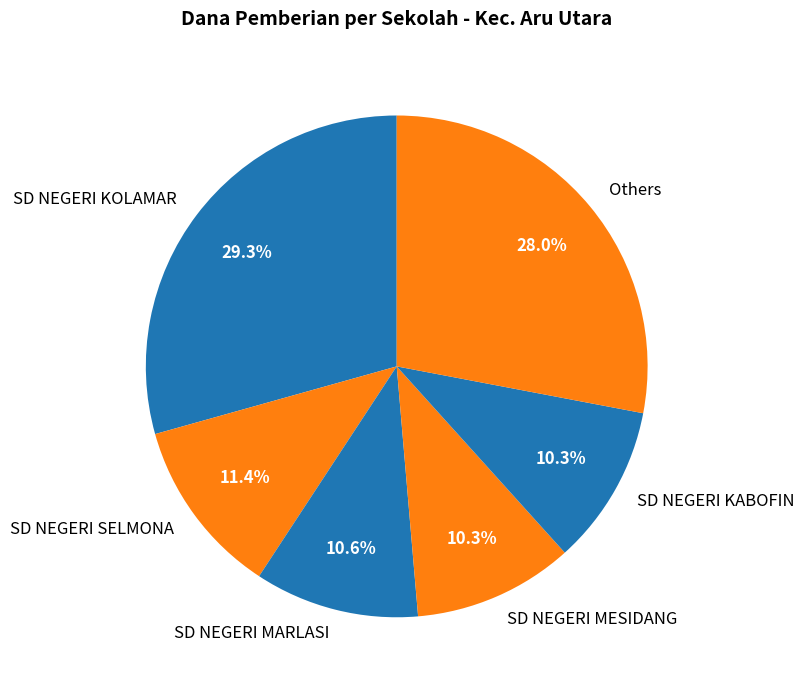

Combined, what portion of the pie is SD NEGERI KABOFIN and SD NEGERI SELMONA?

21.7%